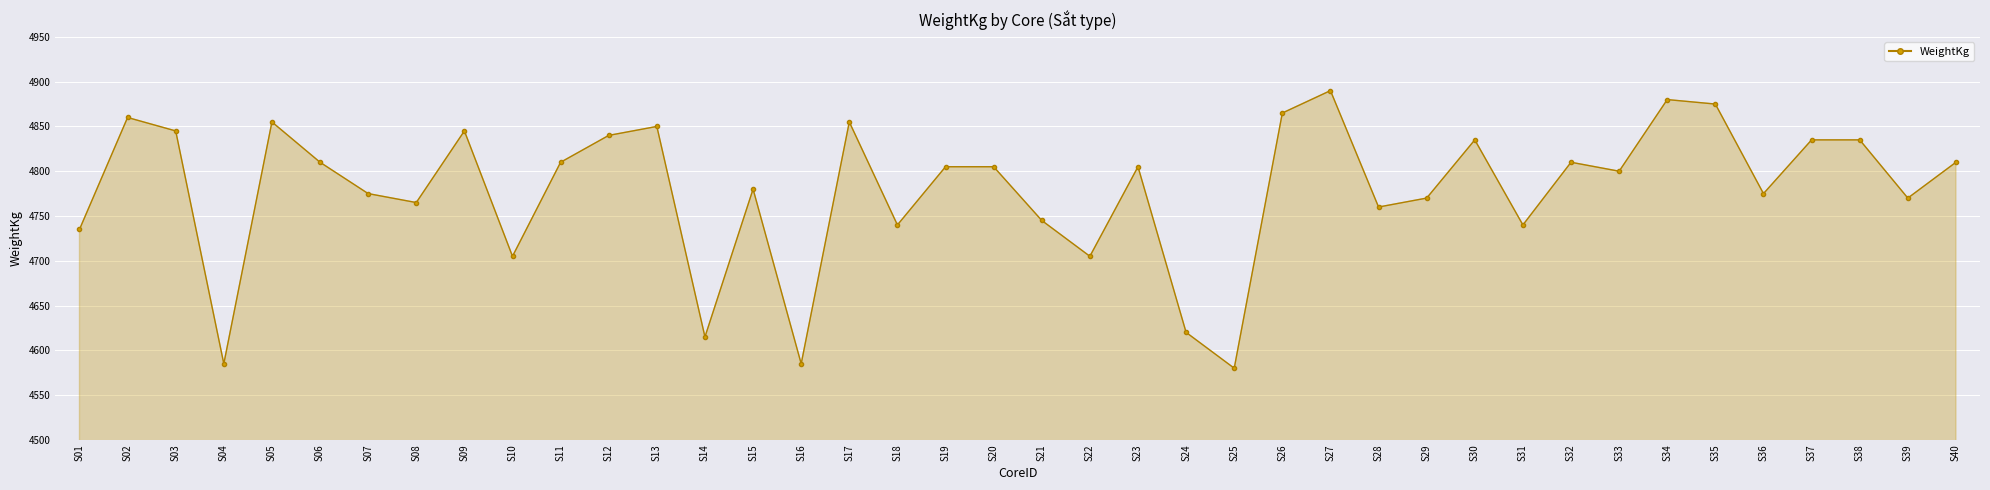

How many interior local valleys (lower than both neighbors) does the data have?

13